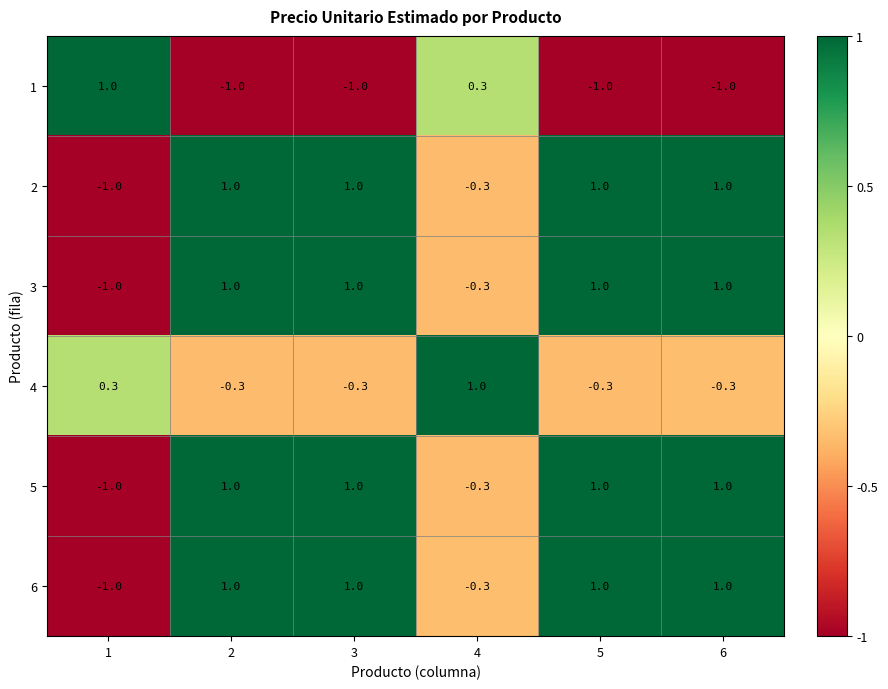

What is the average value of the 3 series?

0.5